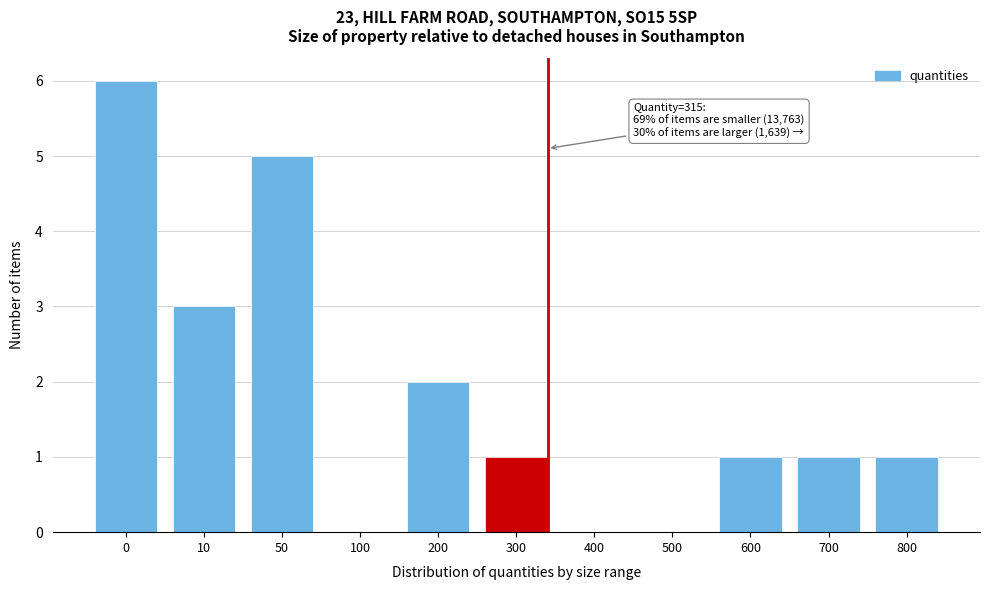

Reading left to right, list all the values displayed in this chart.

0=6	10=3	50=5	100=0	200=2	300=1	400=0	500=0	600=1	700=1	800=1